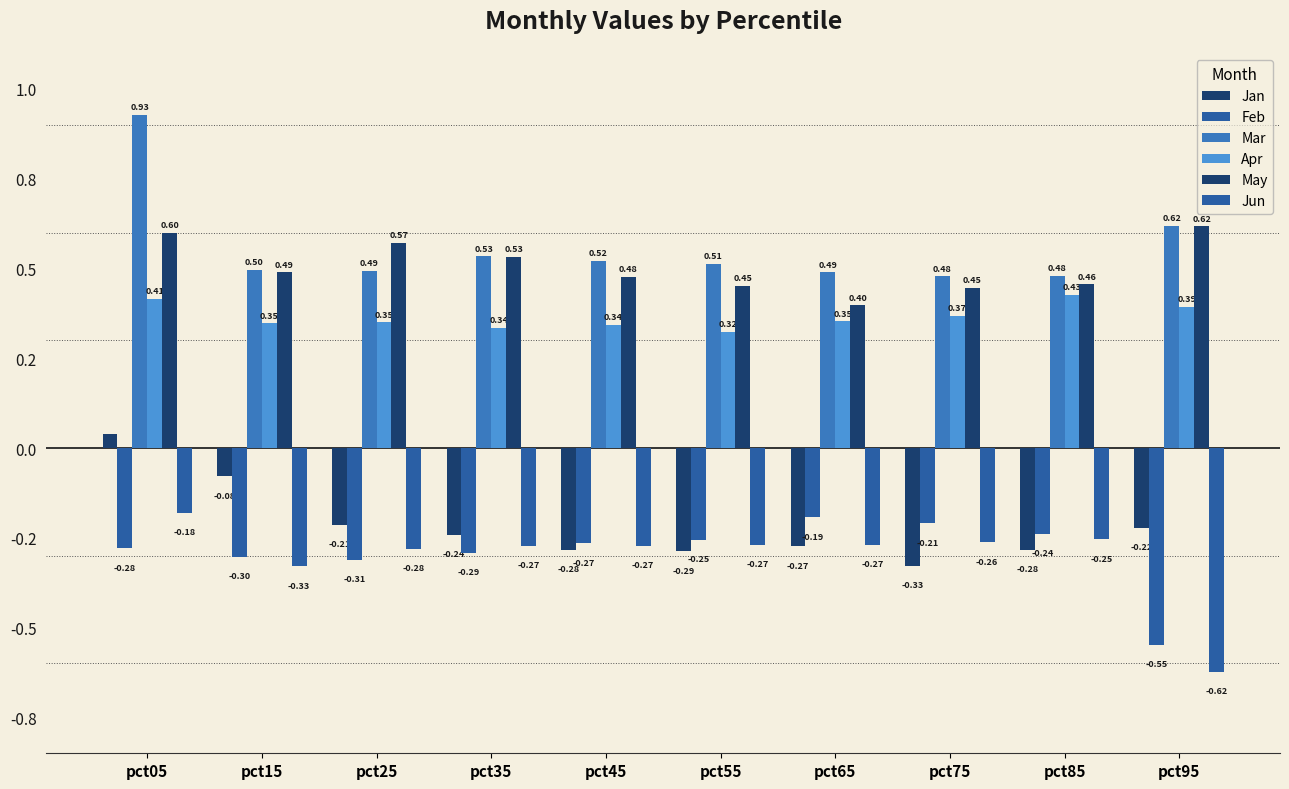

Are the bars horizontal?

No